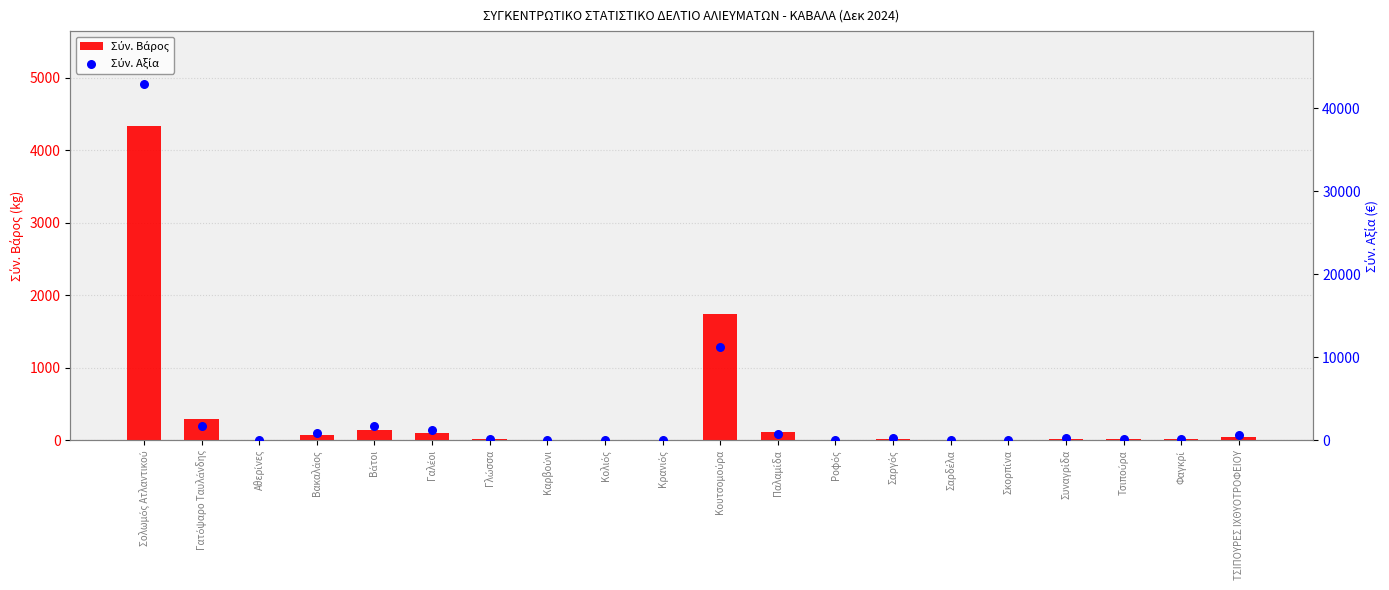

At how many categories does at least one series exceed 38866?

1